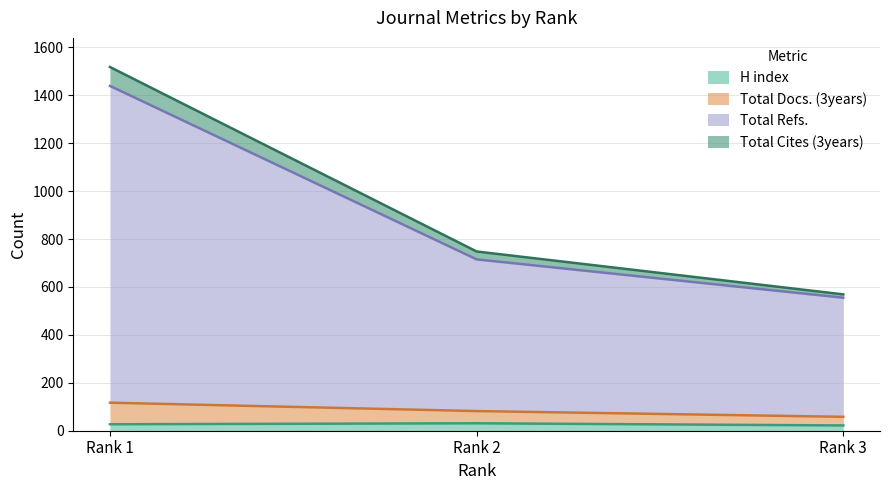

What is the highest value of the H index series?

31